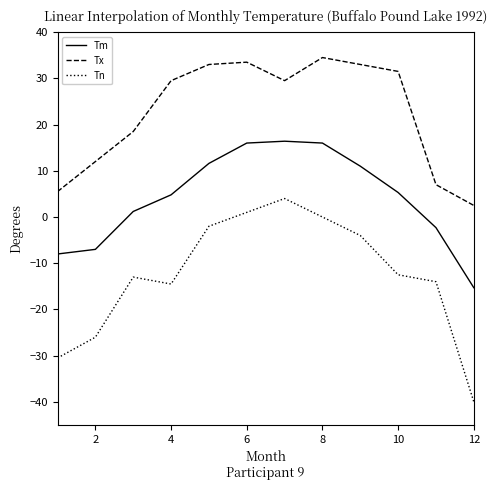

At how many categories does at least one series exceed 13?

8